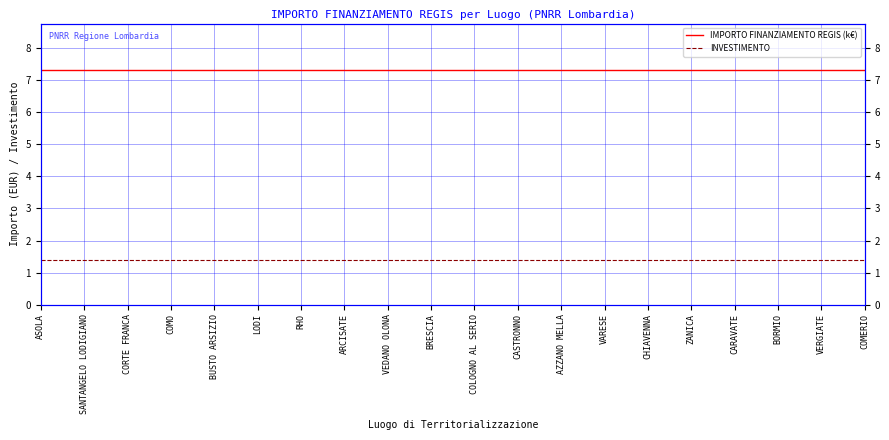

What is the spread (max minus min) of values at COMO?

5.9